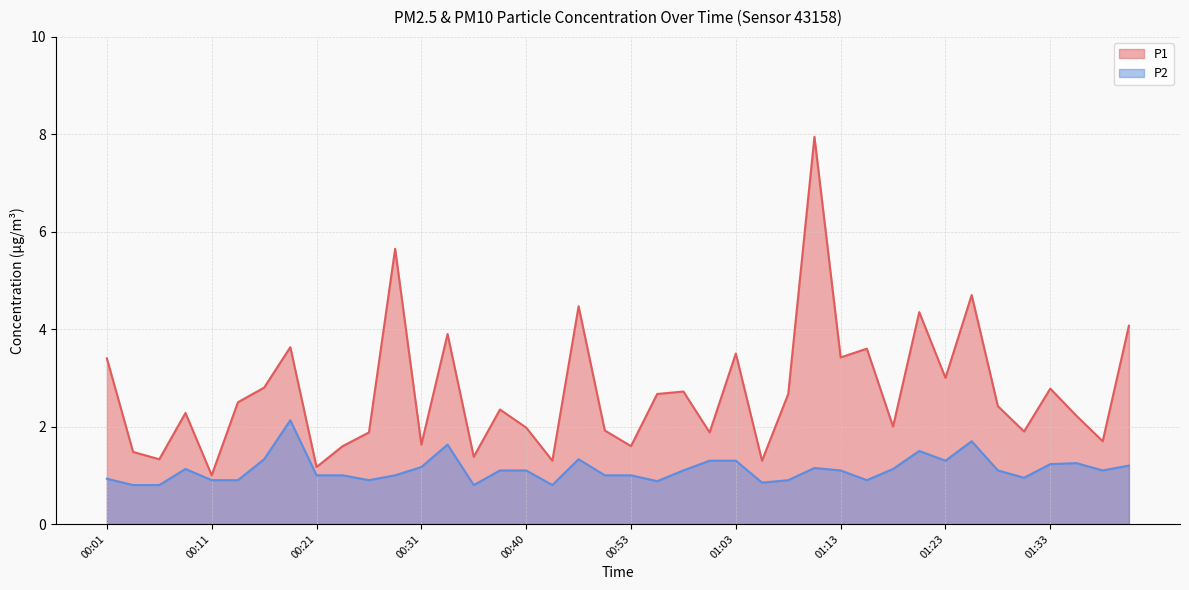

Reading left to right, list all the values displayed in this chart.

P1: 3.4	1.5	1.3	2.3	1.0	2.5	2.8	3.6	1.2	1.6	1.9	5.7	1.6	3.9	1.4	2.4	2.0	1.3	4.5	1.9	1.6	2.7	2.7	1.9	3.5	1.3	2.7	8.0	3.4	3.6	2.0	4.3	3.0	4.7	2.4	1.9	2.8	2.2	1.7	4.1
P2: 0.9	0.8	0.8	1.1	0.9	0.9	1.3	2.1	1.0	1.0	0.9	1.0	1.2	1.6	0.8	1.1	1.1	0.8	1.3	1.0	1.0	0.9	1.1	1.3	1.3	0.8	0.9	1.1	1.1	0.9	1.1	1.5	1.3	1.7	1.1	0.9	1.2	1.2	1.1	1.2